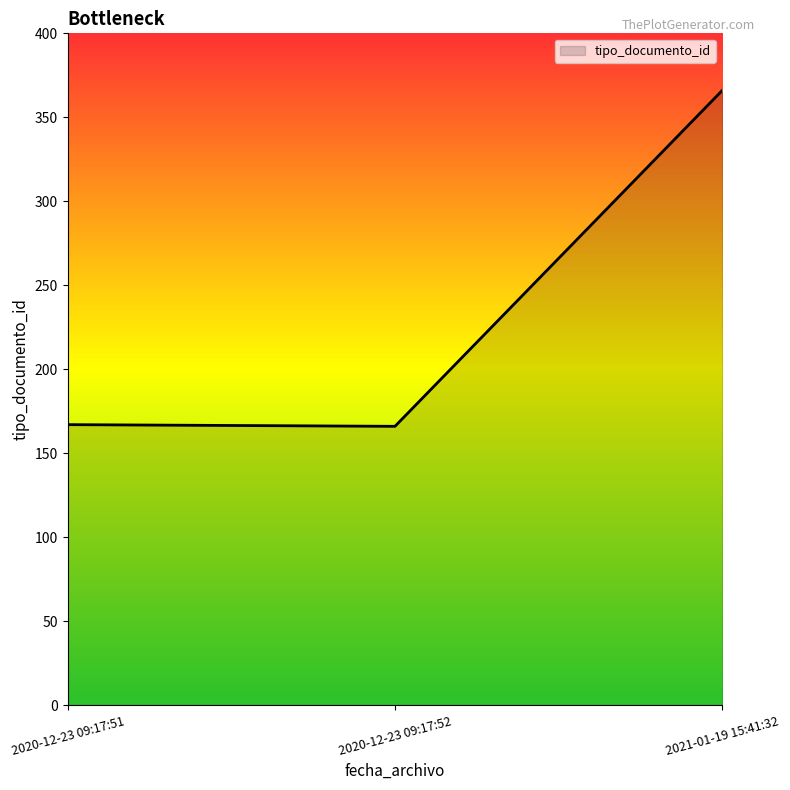

What is the minimum value shown in the chart?

166